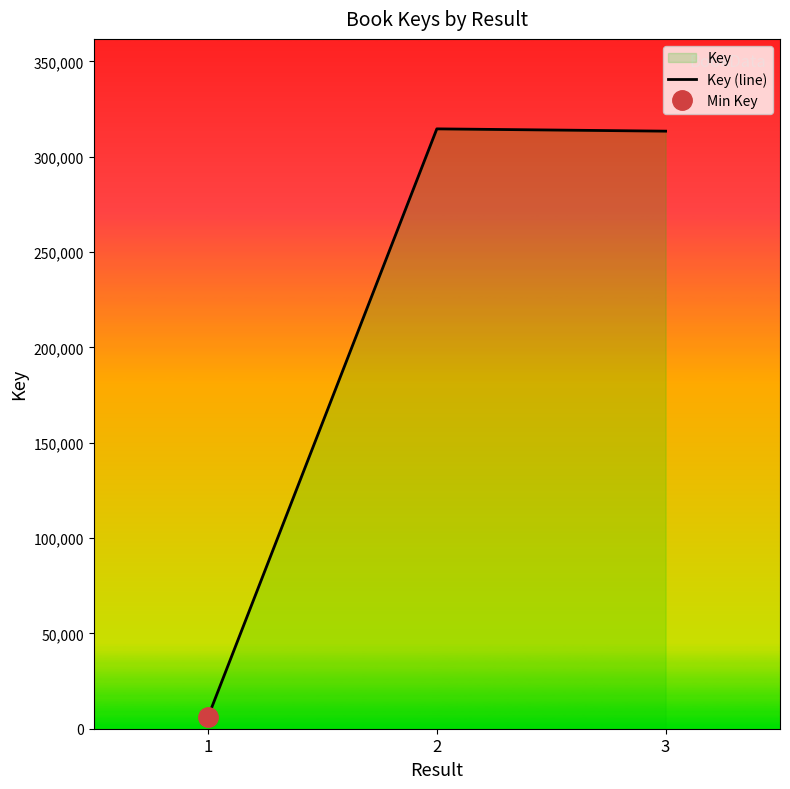

The value at 1 is 9804. True or false?

False